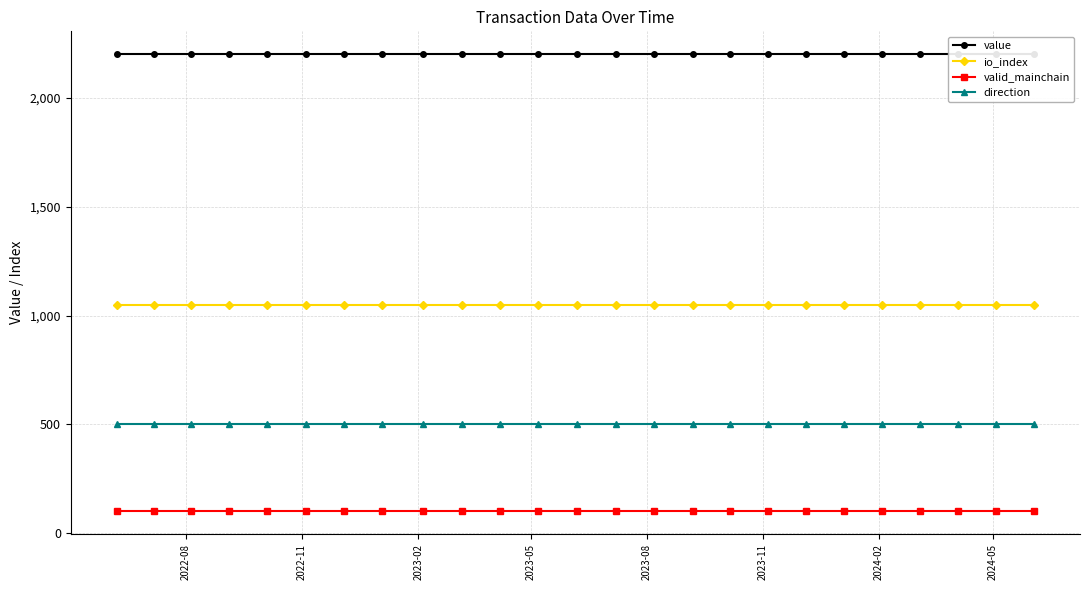

List the series in order of their overall mean, lowest first.

valid_mainchain, direction, io_index, value